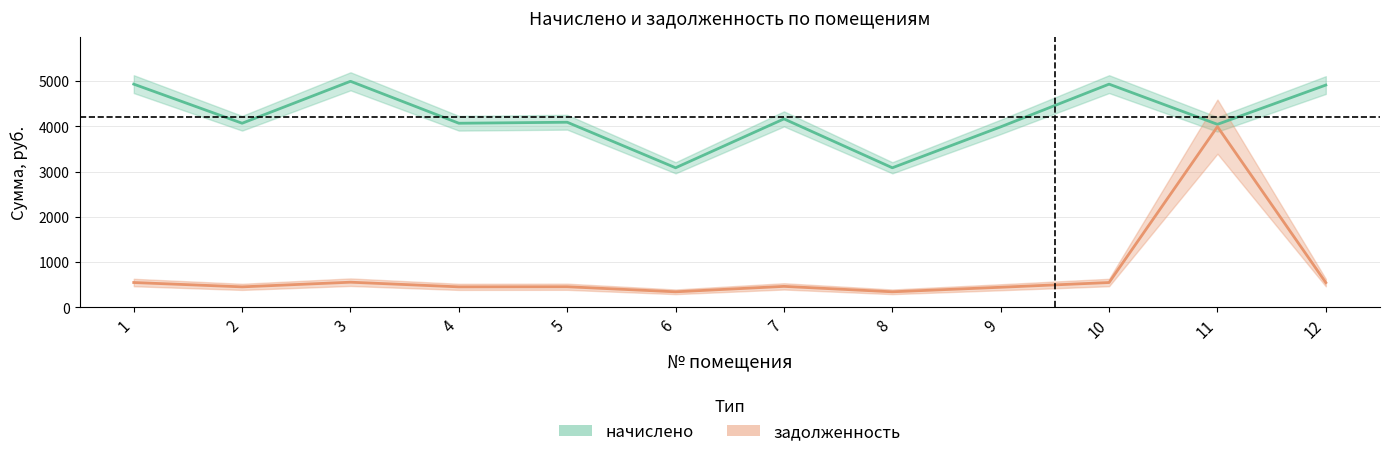

True or false: начислено and задолженность intersect in this chart.

False